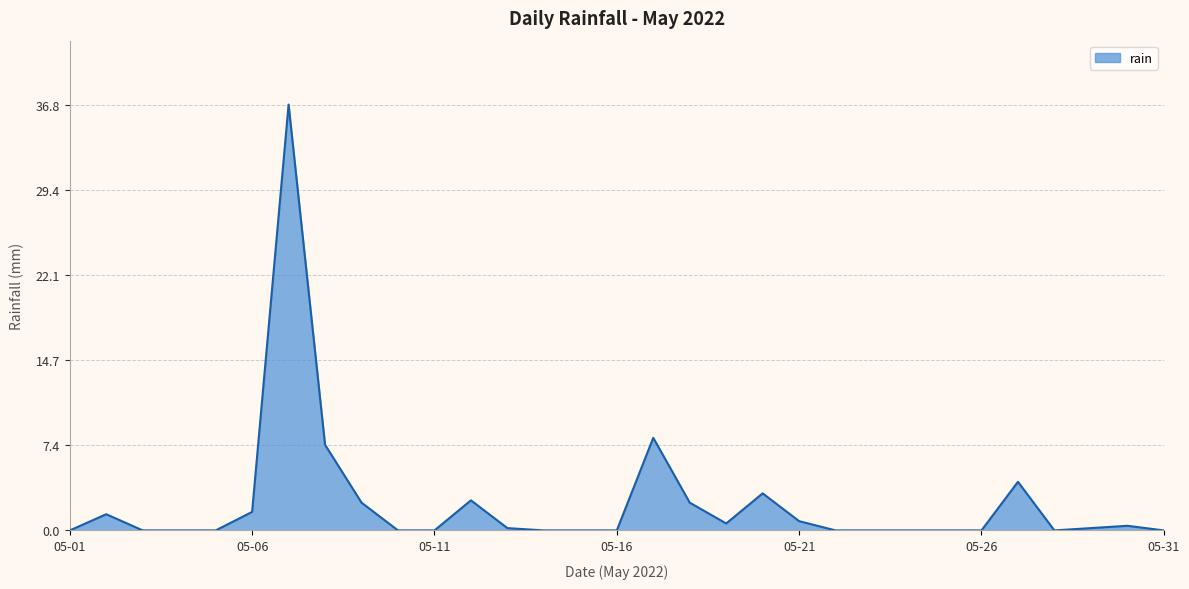

Reading left to right, extract all data points from this chart.

0.0	1.4	0.0	0.0	0.0	1.6	36.8	7.4	2.4	0.0	0.0	2.6	0.2	0.0	0.0	0.0	8.0	2.4	0.6	3.2	0.8	0.0	0.0	0.0	0.0	0.0	4.2	0.0	0.2	0.4	0.0